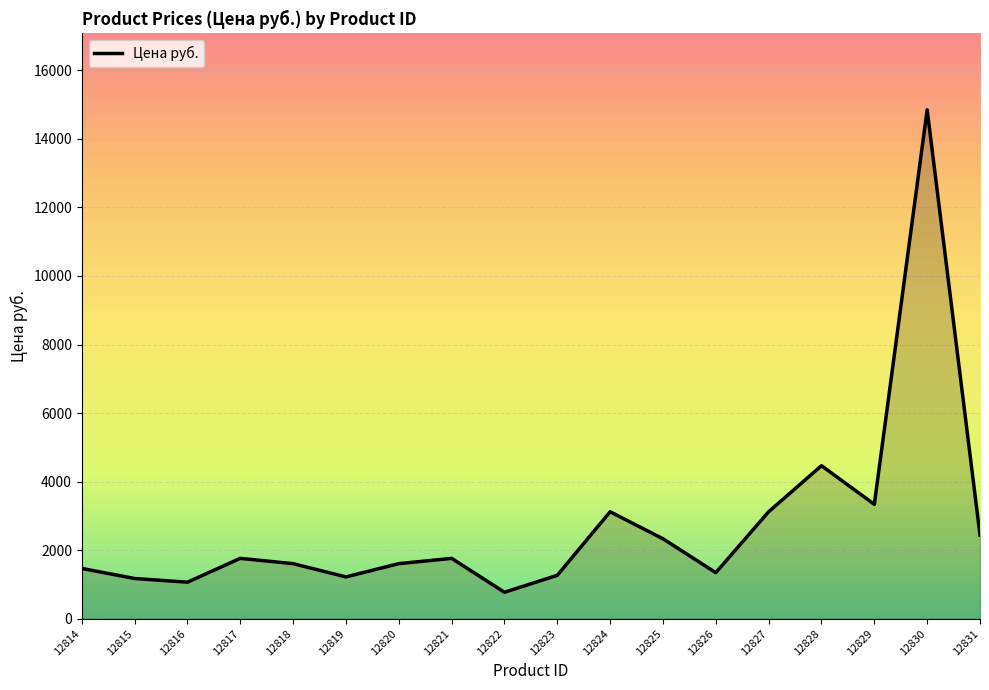

The chart shows a value of 2933.9 at 12828. True or false?

False